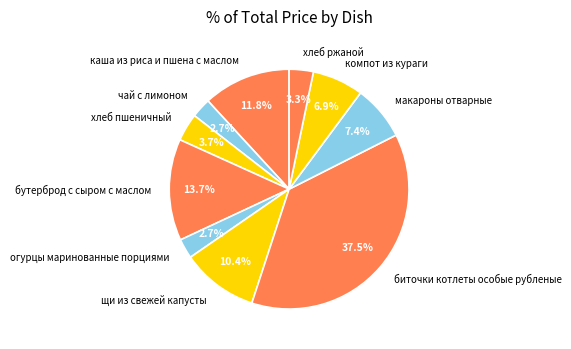

Between каша из риса и пшена с маслом and бутерброд с сыром с маслом, which is larger?

бутерброд с сыром с маслом